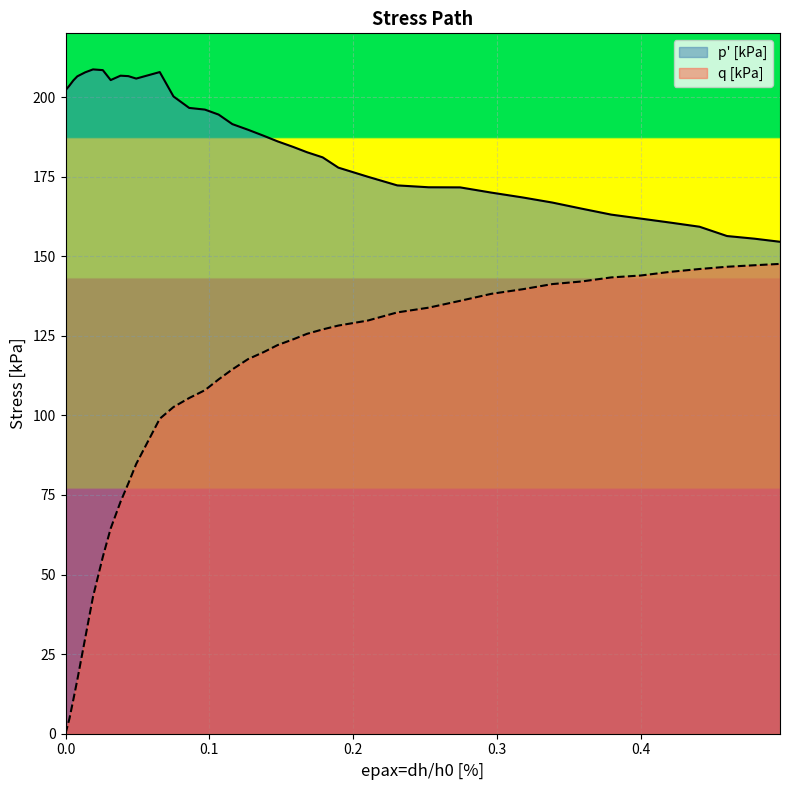

Reading right to left, transcribe all the data shown in this chart.

p' [kPa]: 0.49680195335835875=154.5	0.47905902645270304=155.5	0.45995125901584316=156.3	0.4408434915789832=159.3	0.4203708836109189=160.6	0.39989827564285463=161.8	0.37942566767479047=163.1	0.35895305970672625=164.9	0.338480451738662=166.8	0.31800784377059776=168.4	0.2961703952713292=170.0	0.27433294677206077=171.6	0.2524954982727922=171.6	0.2306580497735237=172.2	0.21018544180545945=175.0	0.18971283383739523=177.8	0.17879410958776099=181.0	0.1678753853381267=182.7	0.15832150161969674=184.3	0.14740277737006247=186.1	0.13784889365163253=187.8	0.12693016940199825=189.7	0.116011445152364=191.5	0.10645756143393402=194.5	0.09690367771550404=196.0	0.08598495346586979=196.6	0.07506622921623553=200.2	0.06551234549780555=207.8	0.04913425912335416=205.8	0.043674896998537036=206.6	0.038215534873719904=206.7	0.03139133221769849=205.3	0.02593197009288136=208.4	0.019107767436859952=208.7	0.013648405312042823=207.7	0.008189043187225693=206.5	0.0054593621248171294=205.2	0.0027296810624085647=203.6	0.0=202.1
q [kPa]: 0.49680195335835875=147.6	0.47905902645270304=147.2	0.45995125901584316=146.7	0.4408434915789832=146.0	0.4203708836109189=145.1	0.39989827564285463=143.9	0.37942566767479047=143.3	0.35895305970672625=142.1	0.338480451738662=141.2	0.31800784377059776=139.6	0.2961703952713292=138.2	0.27433294677206077=136.0	0.2524954982727922=133.8	0.2306580497735237=132.3	0.21018544180545945=129.8	0.18971283383739523=128.2	0.17879410958776099=127.0	0.1678753853381267=125.6	0.15832150161969674=123.9	0.14740277737006247=122.1	0.13784889365163253=119.9	0.12693016940199825=117.7	0.116011445152364=114.4	0.10645756143393402=111.3	0.09690367771550404=107.9	0.08598495346586979=105.4	0.07506622921623553=102.6	0.06551234549780555=98.9	0.04913425912335416=84.7	0.043674896998537036=78.6	0.038215534873719904=72.8	0.03139133221769849=64.5	0.02593197009288136=55.5	0.019107767436859952=43.0	0.013648405312042823=30.0	0.008189043187225693=16.9	0.0054593621248171294=10.8	0.0027296810624085647=4.8	0.0=0.1